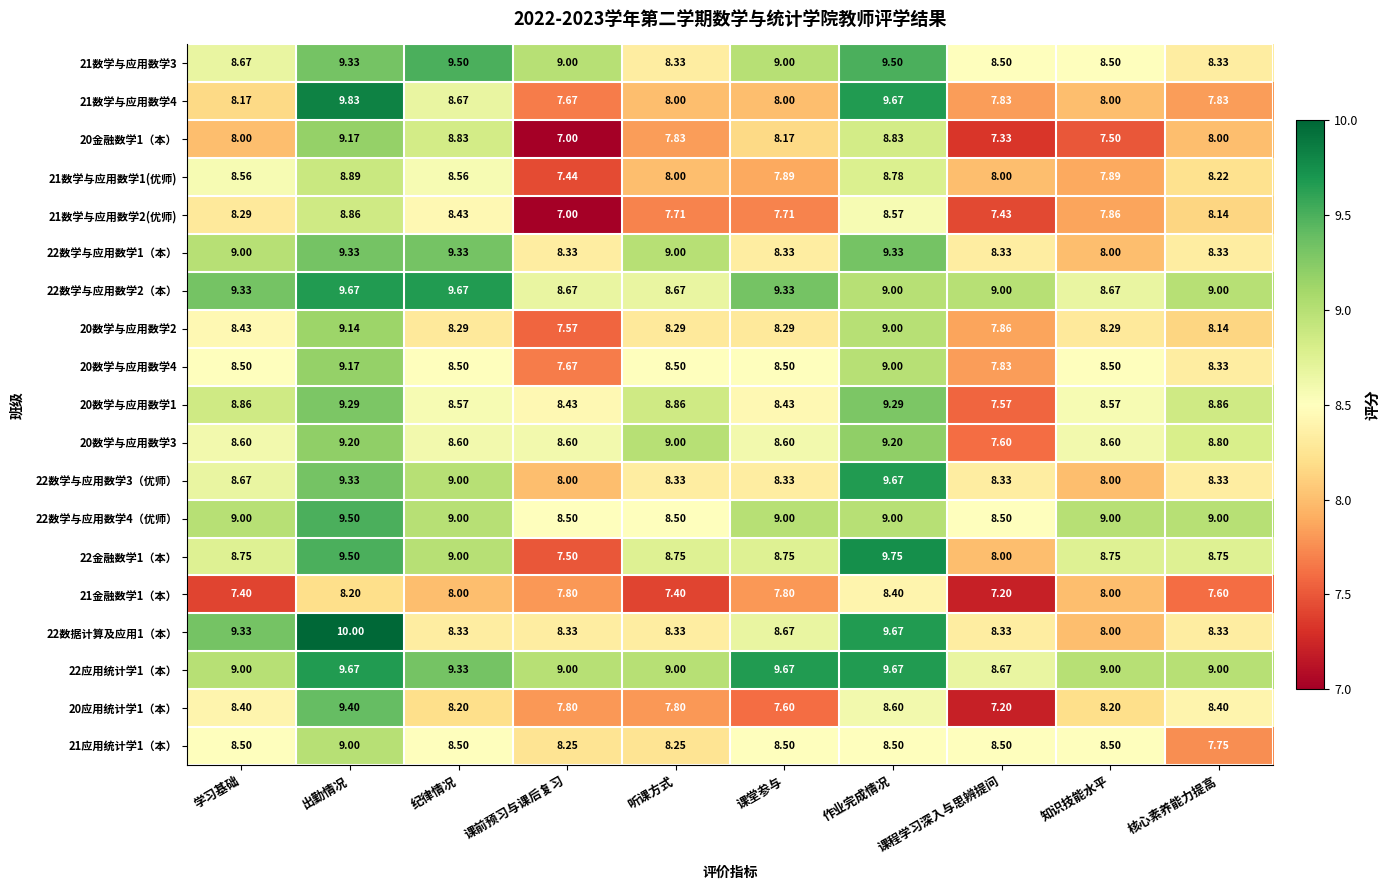

Which label corresponds to the smallest value in the chart?

课前预习与课后复习